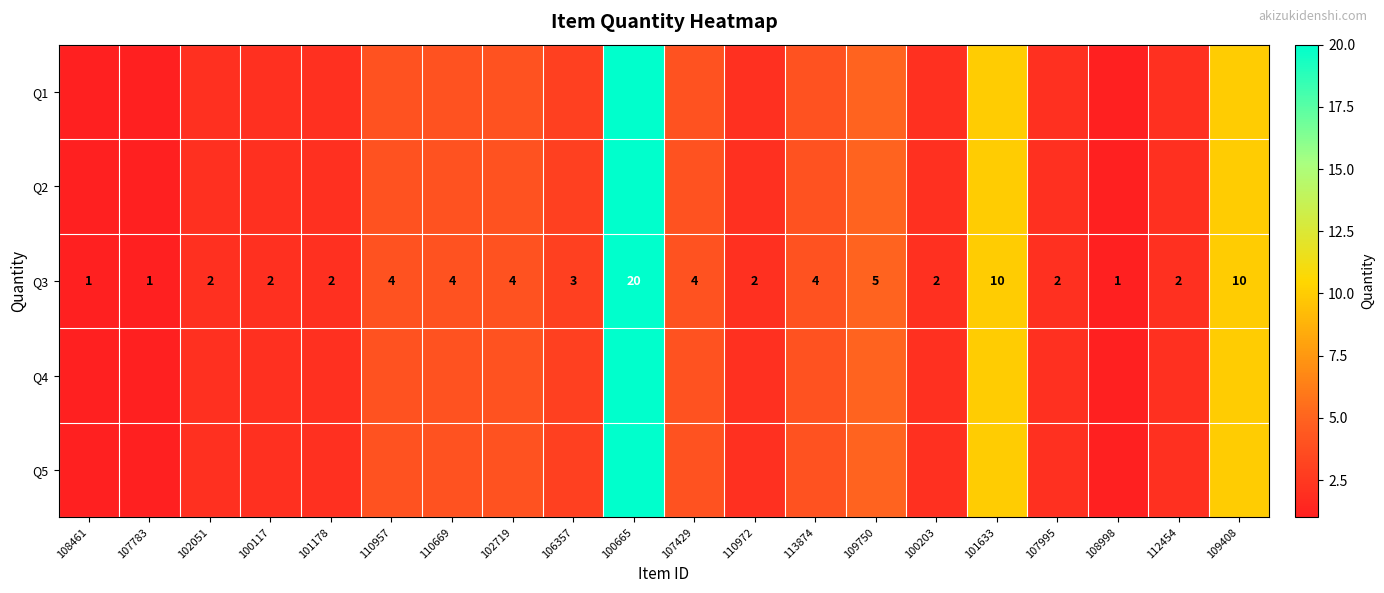

True or false: Q3 has a value of 3 at 102051.

False